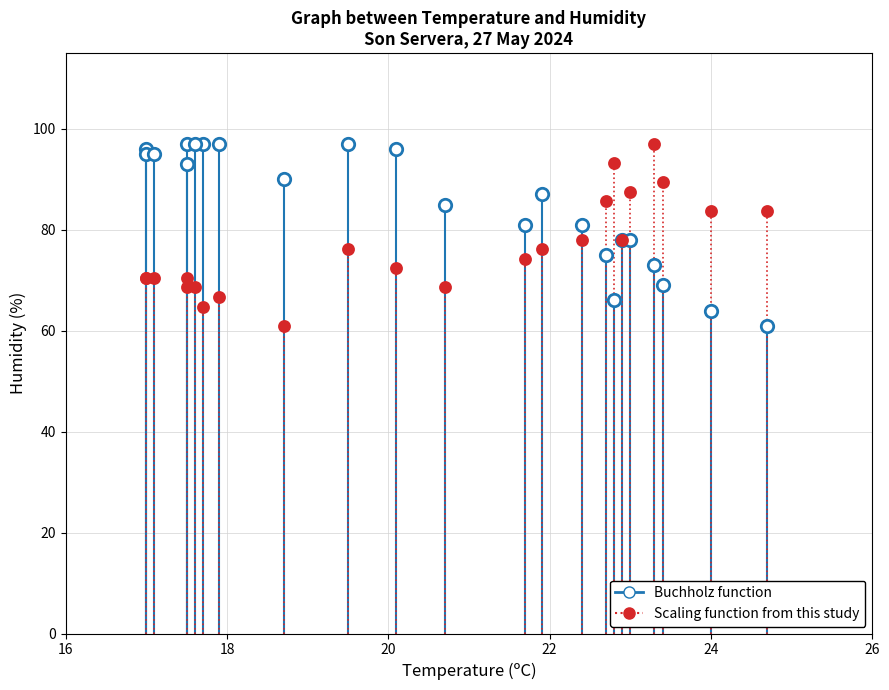

What is the X range (max minus min) for the scatter plot?

7.7